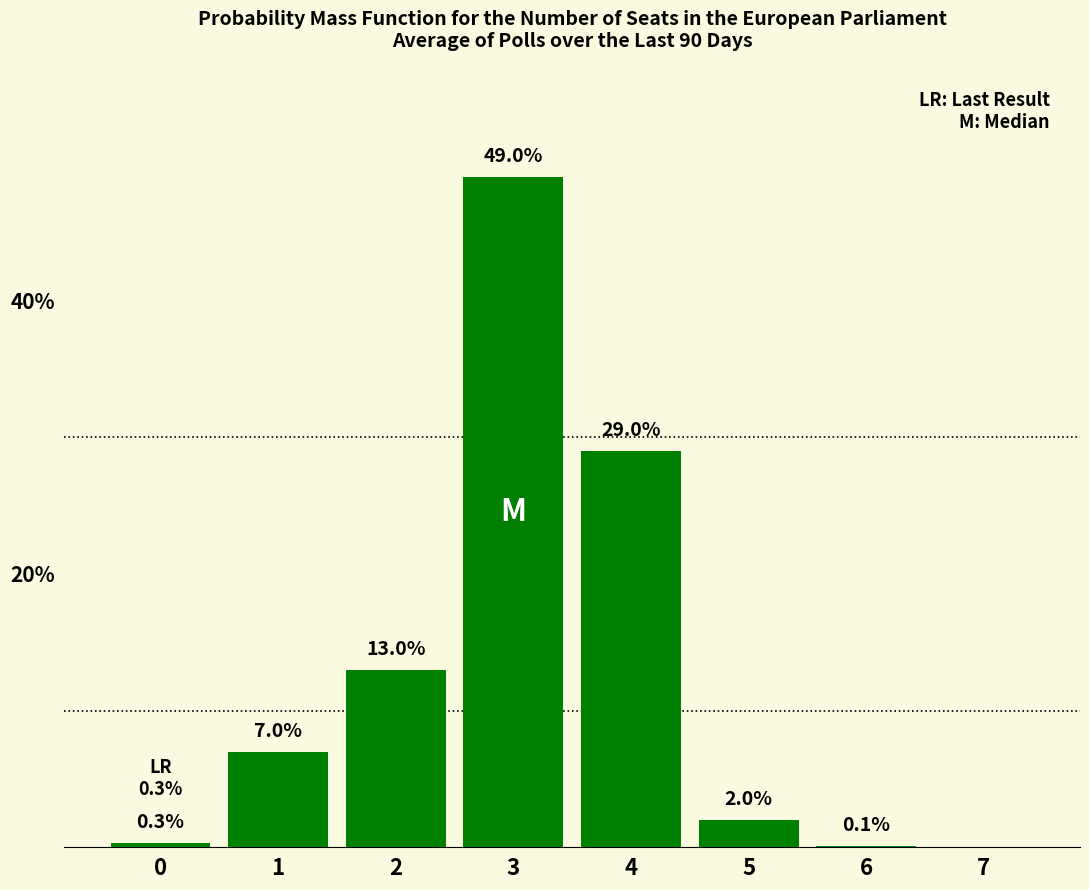

What is the sum of all values?

100.4